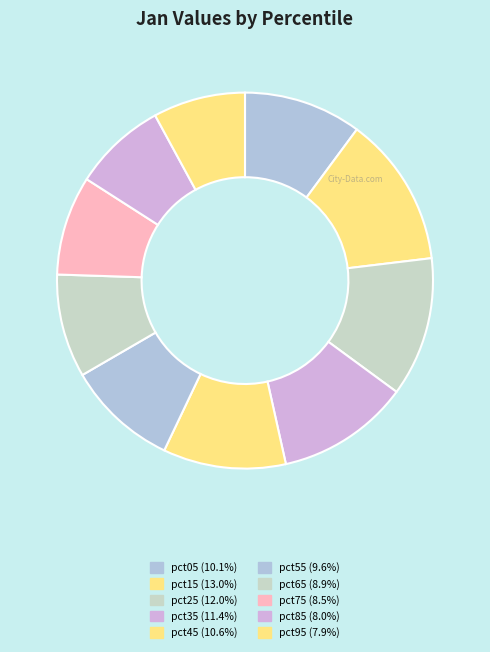

Does pct15 account for over 50% of the chart?

No